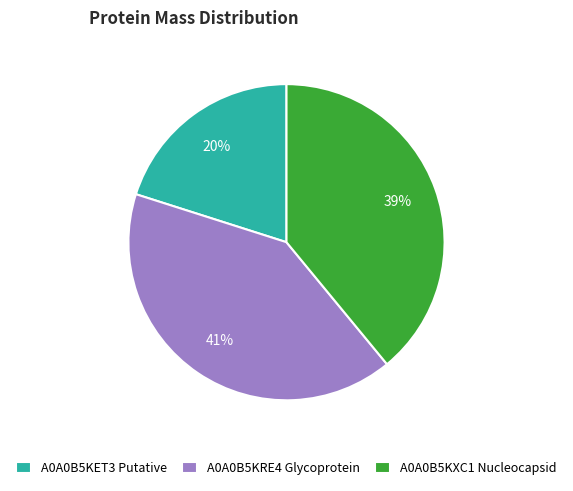

The A0A0B5KET3 Putative slice represents 6% of the pie. True or false?

False